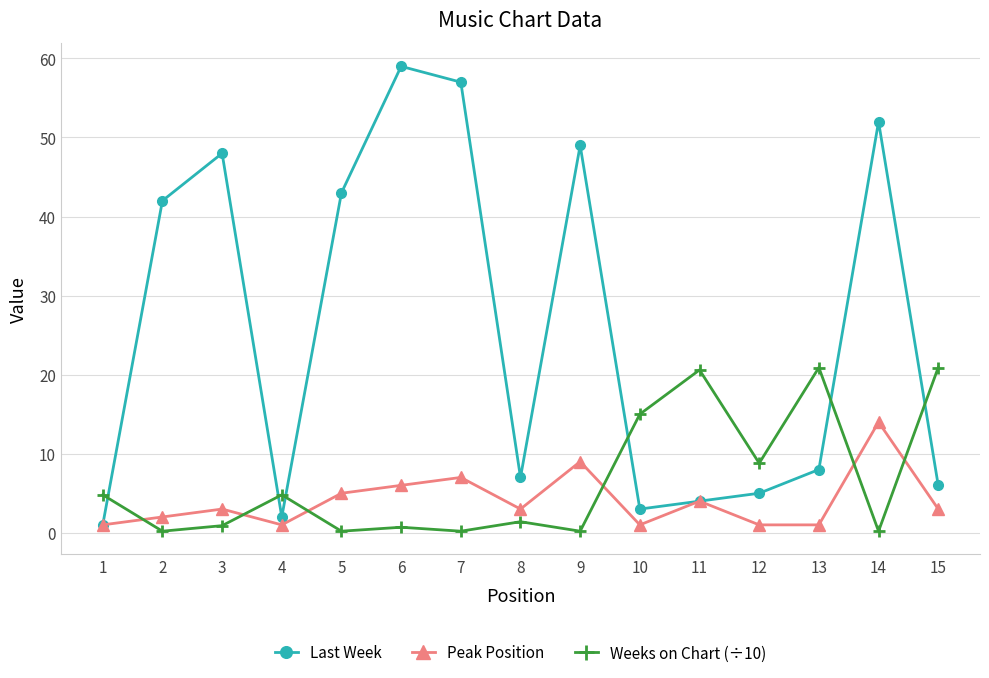

Is it true that Peak Position equals 9.0 at 9?

True